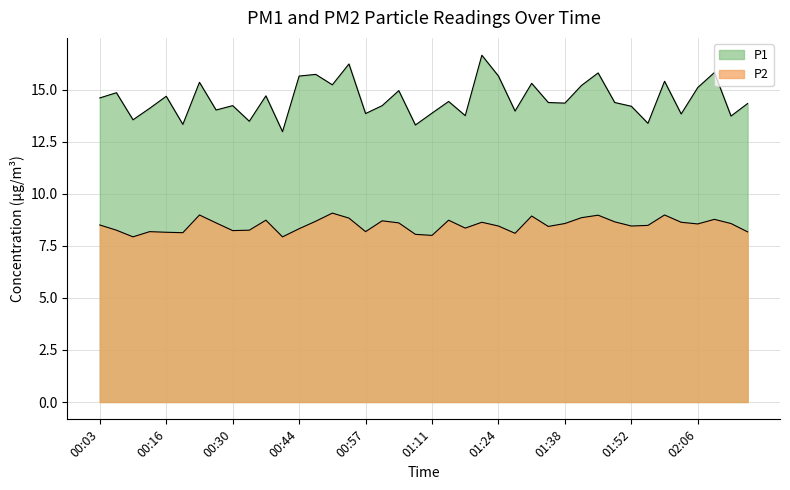

What is the difference between the maximum and minimum values in the P2 series?

1.1